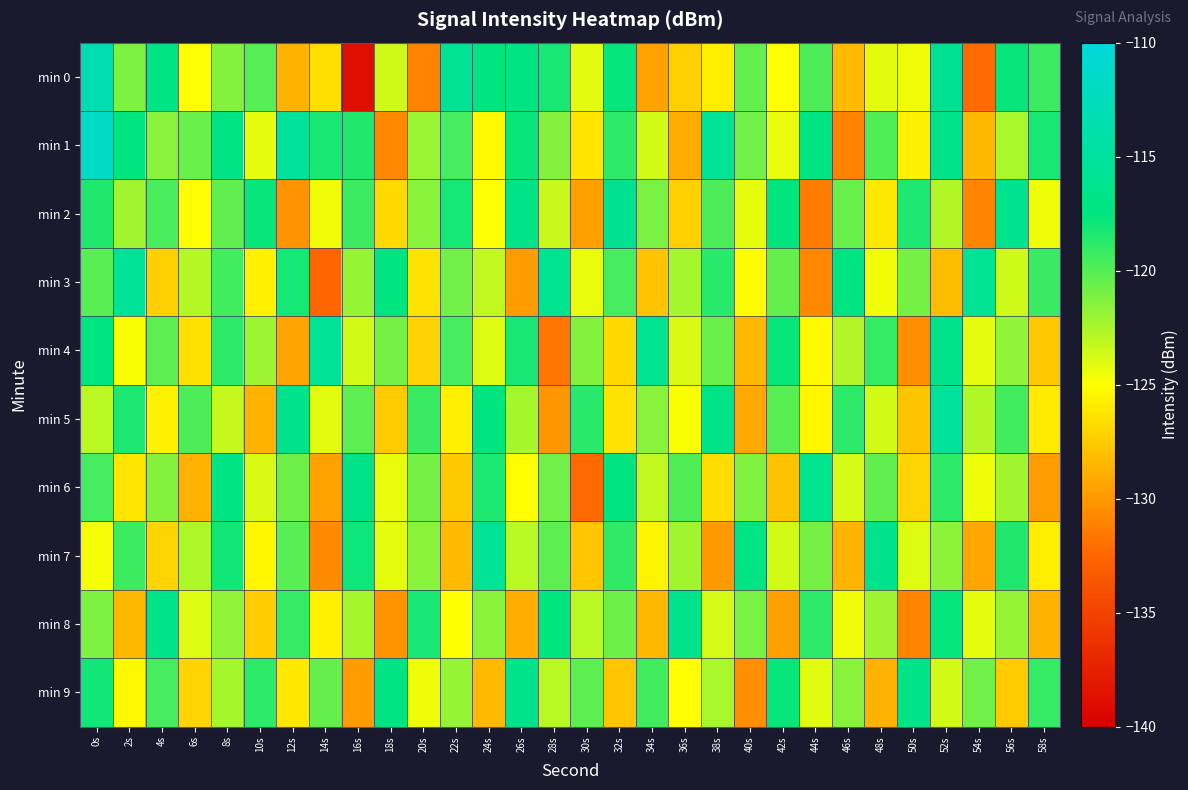

Which has a higher value, 36s or 58s?

58s